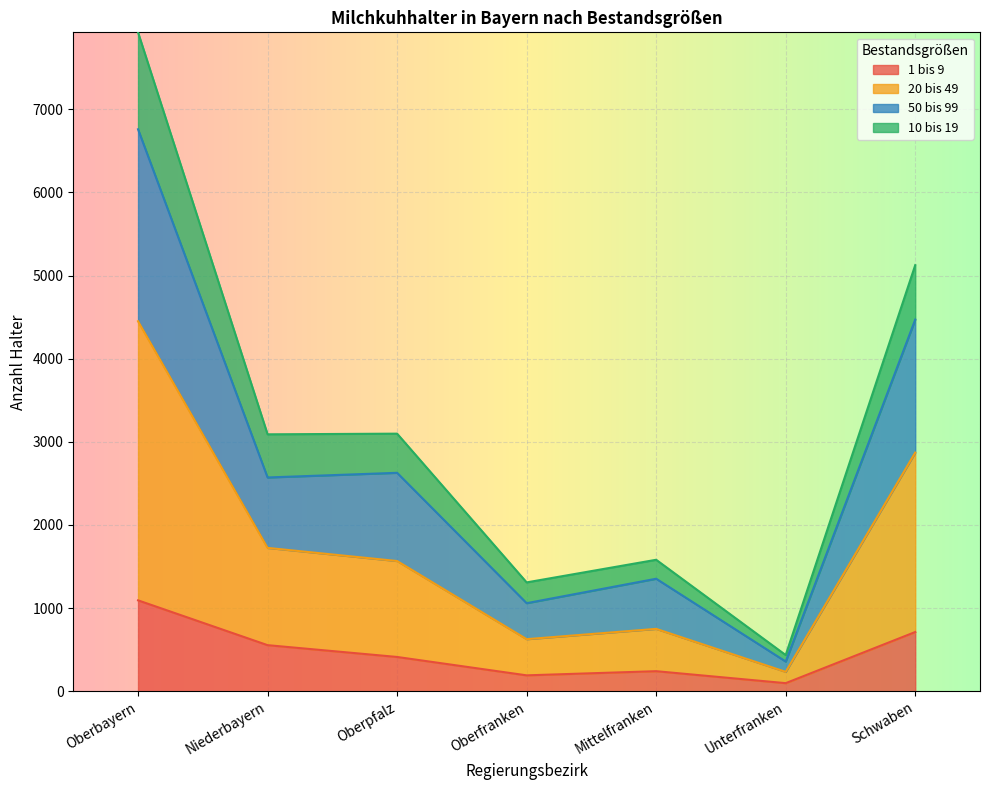

True or false: 1 bis 9 has a value of 712 at Schwaben.

True